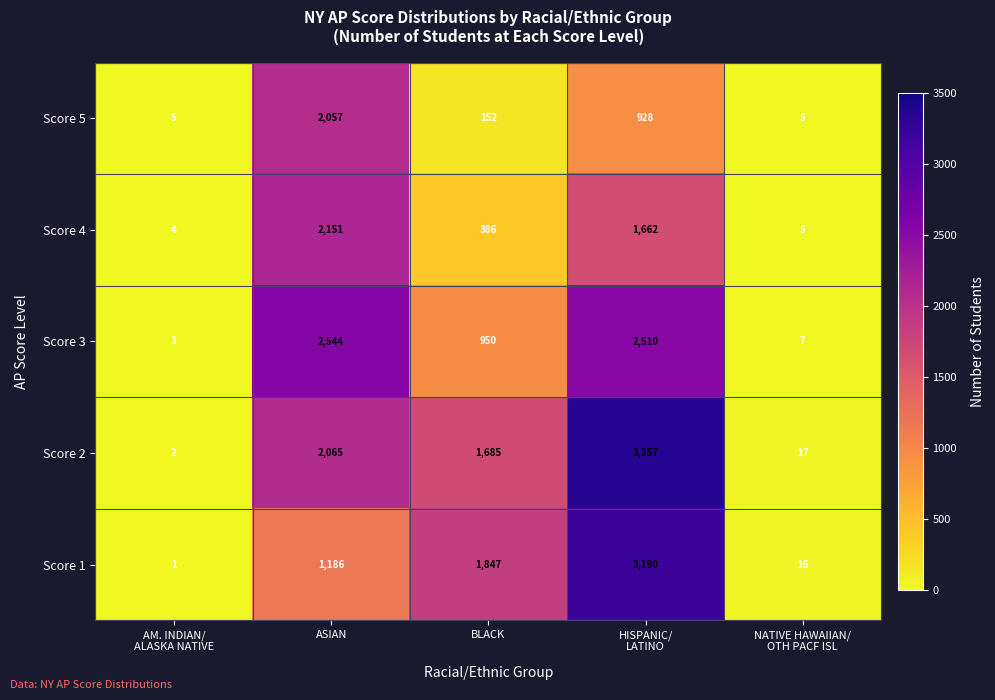

What is the total value across all series at NATIVE HAWAIIAN/
OTH PACF ISL?

50